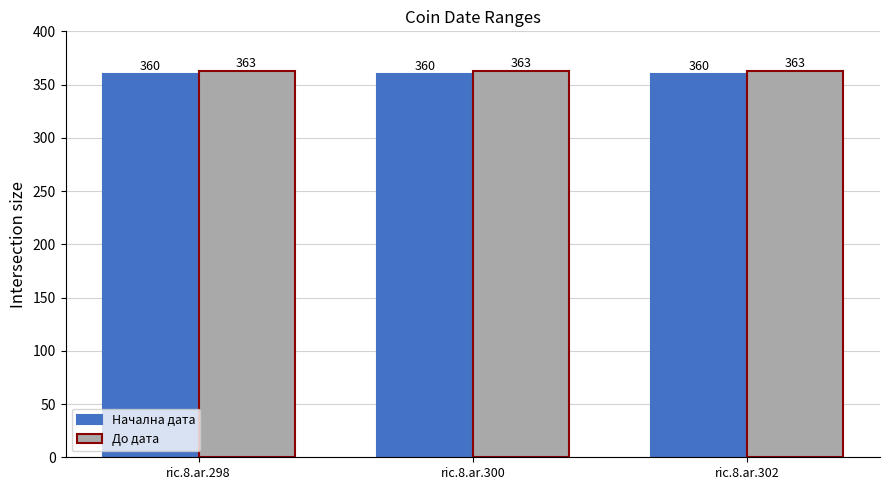

The Начална дата series shows 360 at ric.8.ar.298. True or false?

True